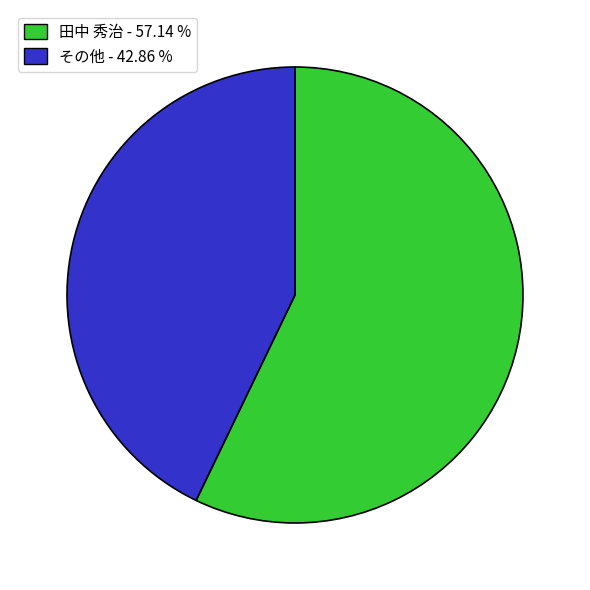

Is there any slice that represents more than half of the pie?

Yes